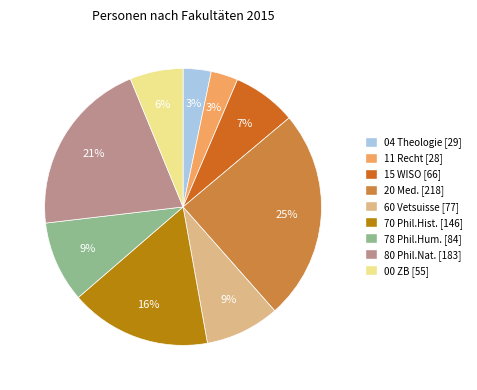

Is 11 Recht the majority of the pie?

No